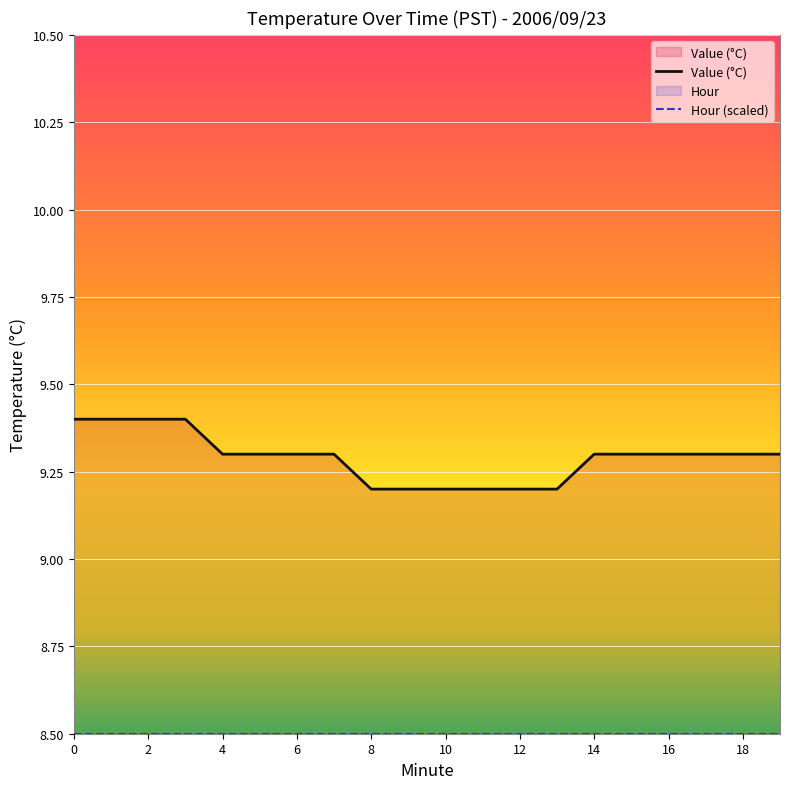

What is the maximum value shown in the chart?

9.4